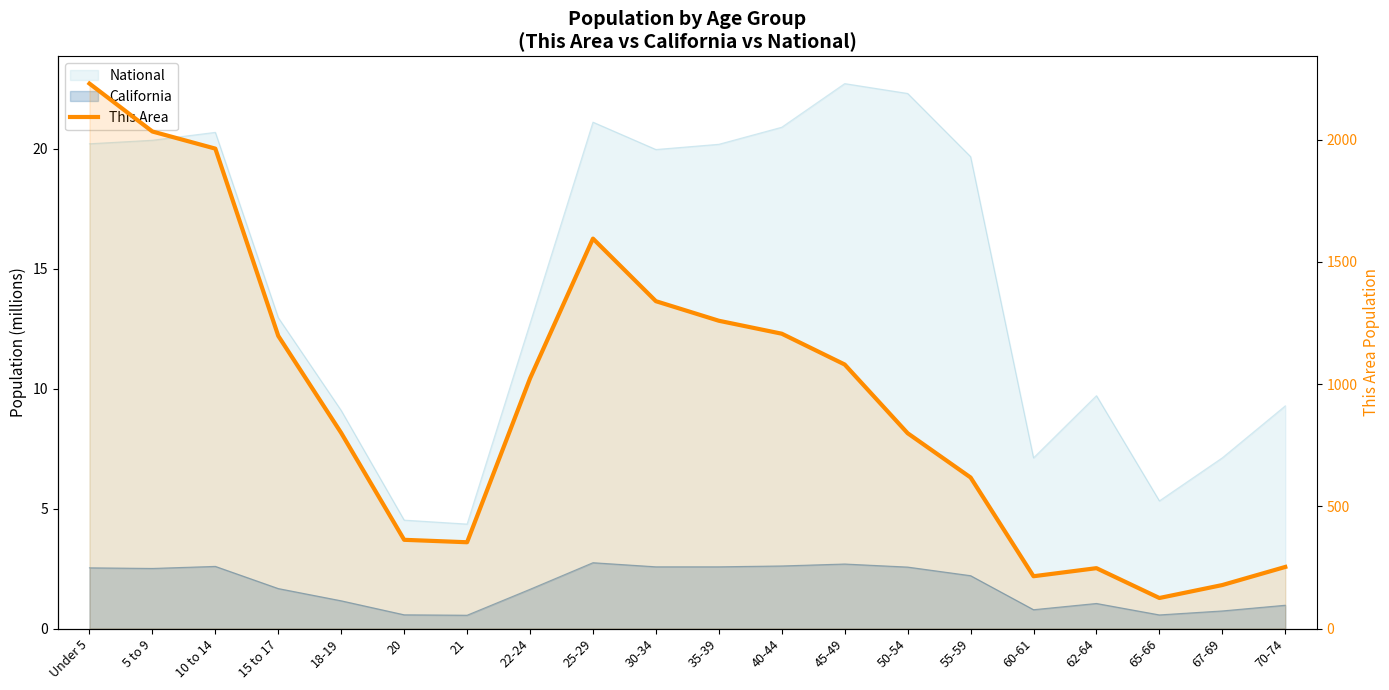

Rank the categories by value from highest to lowest.

Under 5, 5 to 9, 10 to 14, 25-29, 30-34, 35-39, 40-44, 15 to 17, 45-49, 22-24, 18-19, 50-54, 55-59, 20, 21, 70-74, 62-64, 60-61, 67-69, 65-66